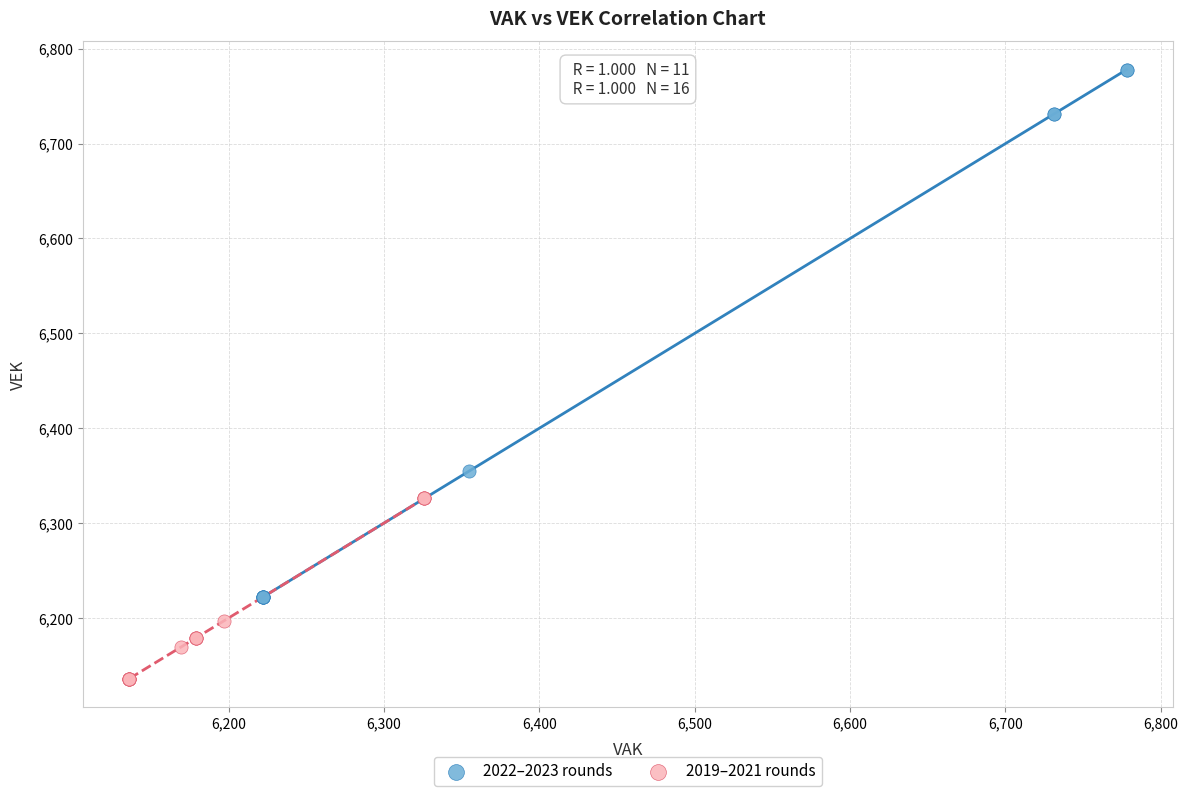

Which series reaches the maximum Y coordinate?

2022–2023 rounds